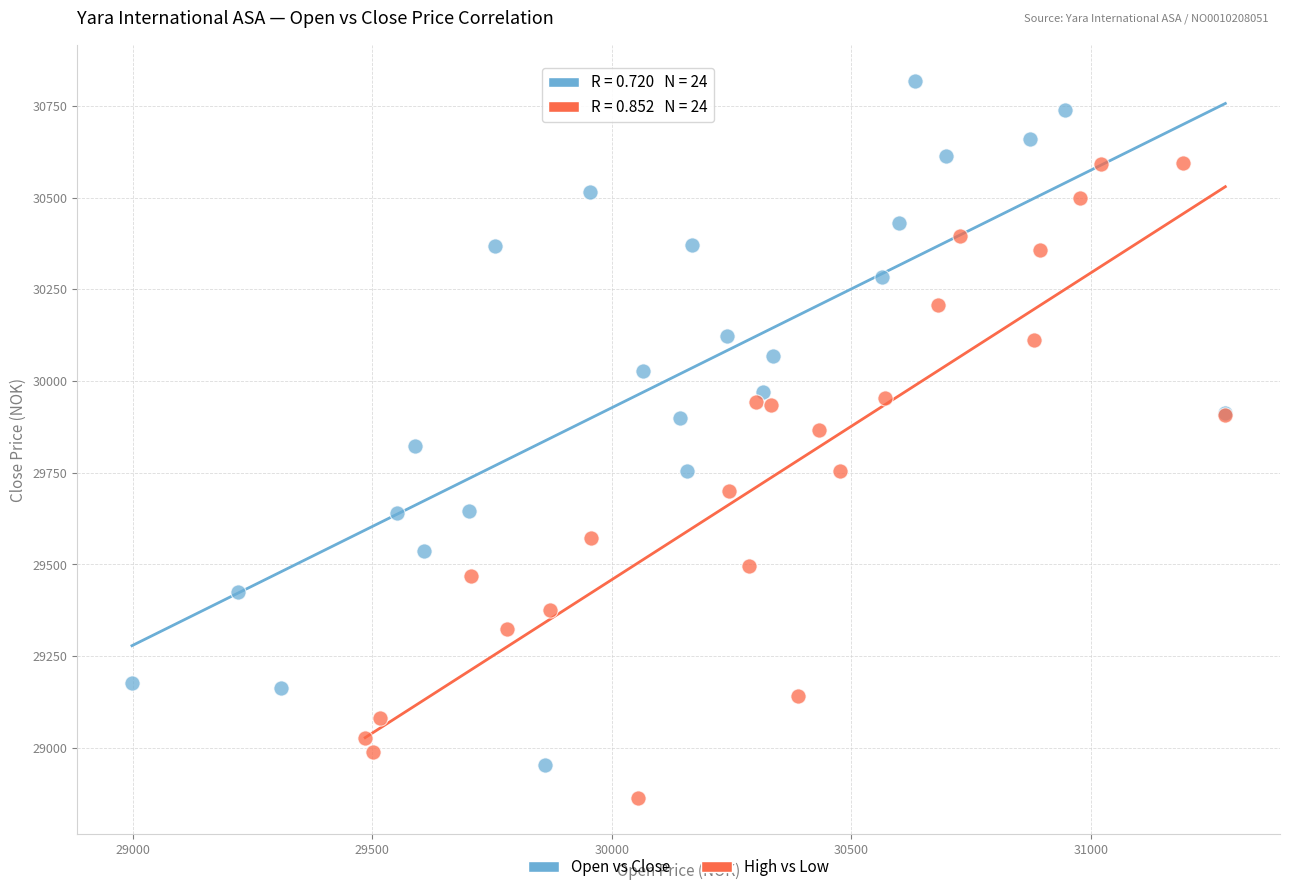

Which series has the largest Y range (max minus min)?

Open vs Close